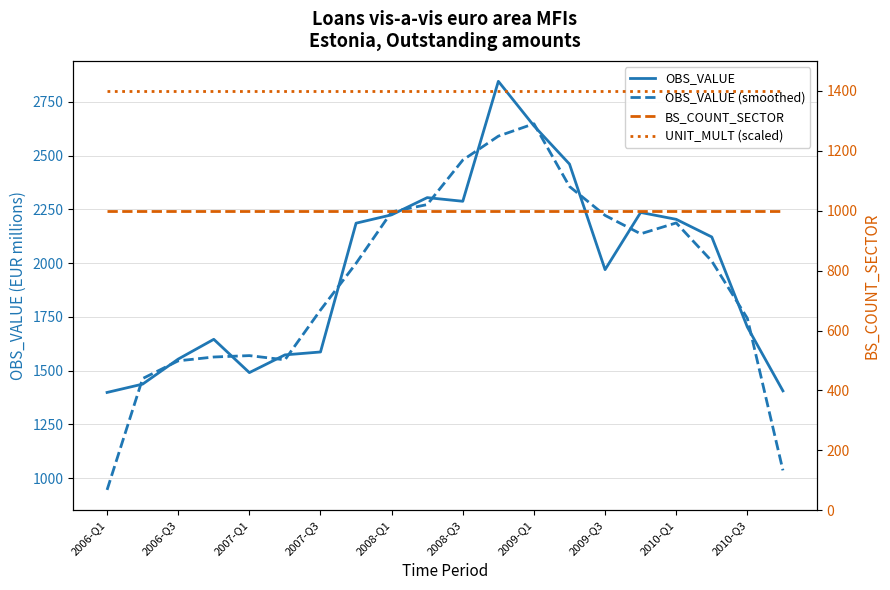

What value does the OBS_VALUE series have at 2010-Q1?

2204.0